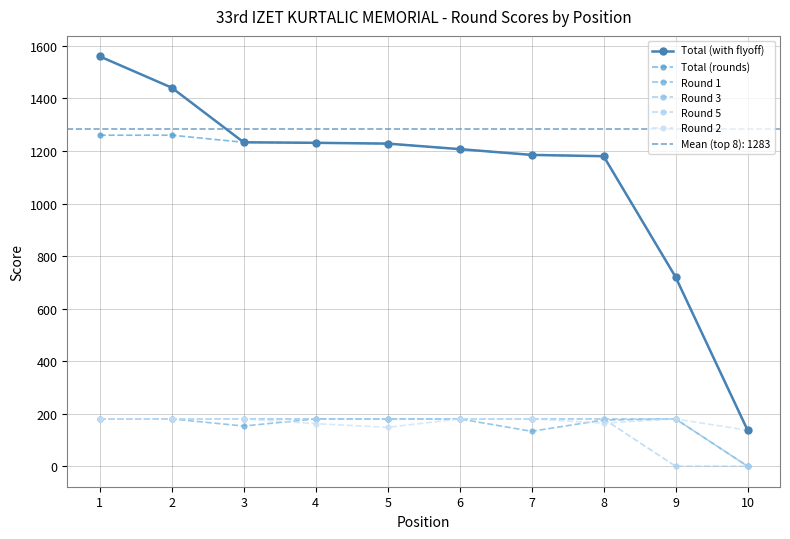

Which series has the widest spread of values?

Total (with flyoff)